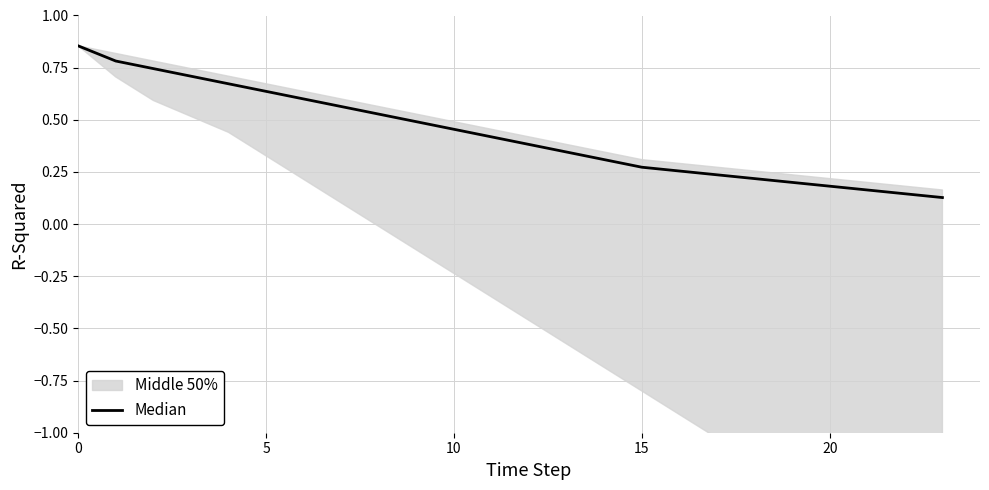

Is it true that the value at 8 is 0.8?

False